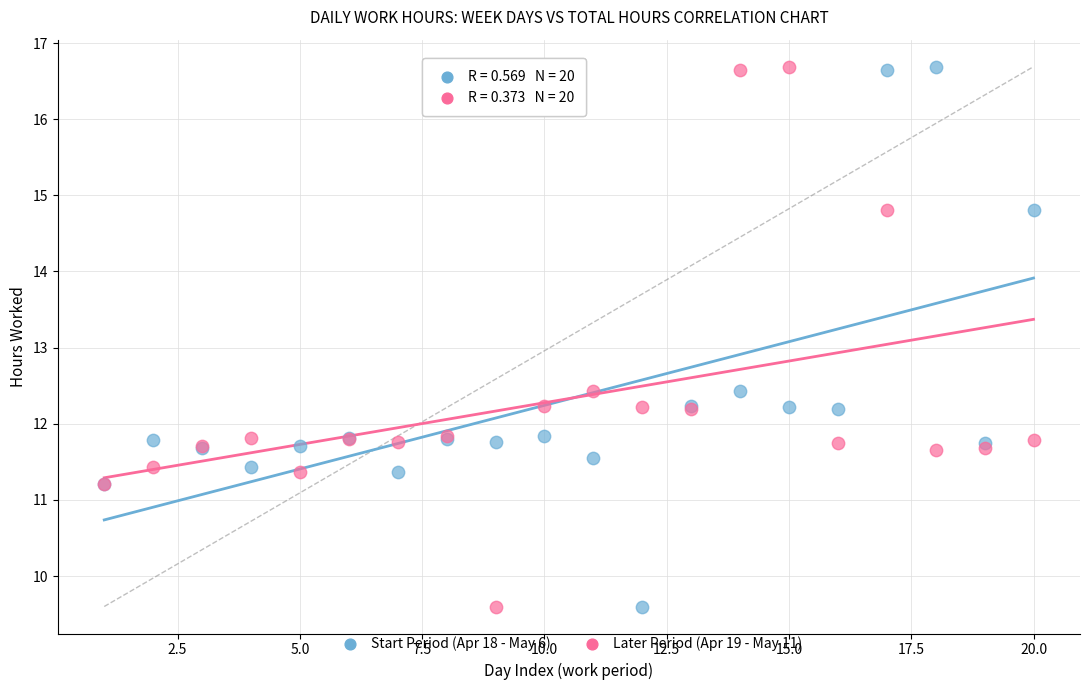

What is the X range (max minus min) for the scatter plot?

19.0